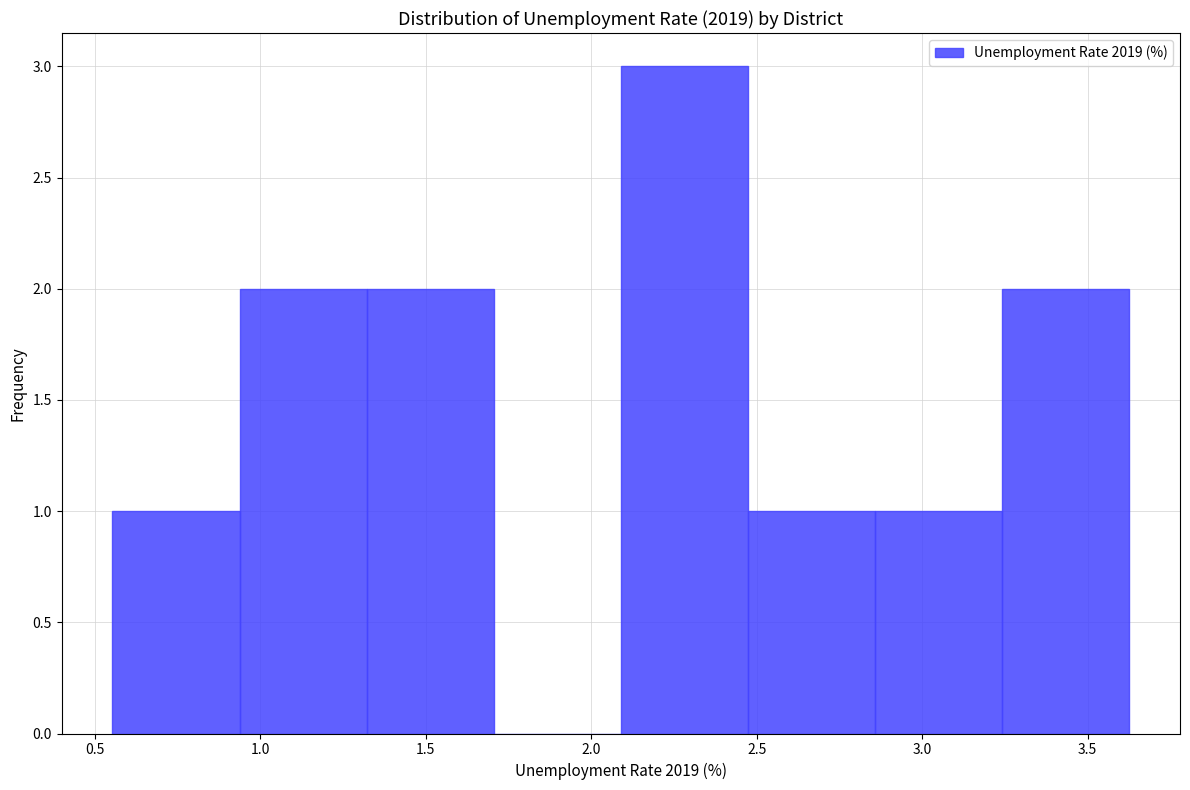

Reading left to right, list every bar in this chart as the range it spans on the x-axis followed by its height. Neither the bar edges nor the heights are printed on the chart, so give them approximately, as read against the axes.

0.55 to 0.95: 1
0.95 to 1.30: 2
1.30 to 1.70: 2
1.70 to 2.10: 0
2.10 to 2.45: 3
2.45 to 2.85: 1
2.85 to 3.25: 1
3.25 to 3.65: 2